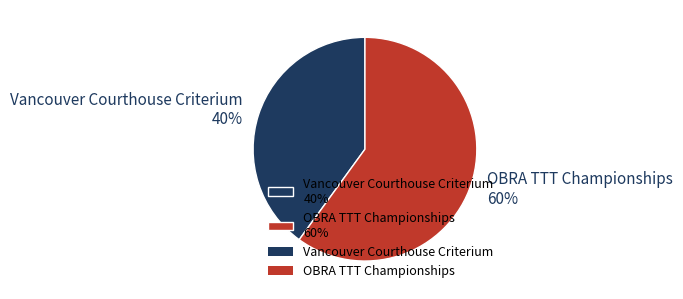

What is the ratio of the value at Vancouver Courthouse Criterium to the value at OBRA TTT Championships?

0.7